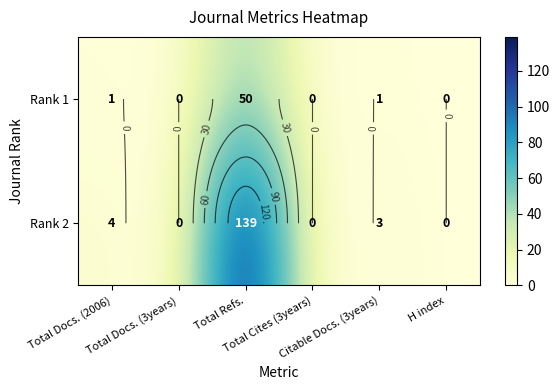

At which label does Rank 1 reach its minimum?

Total Docs. (3years)